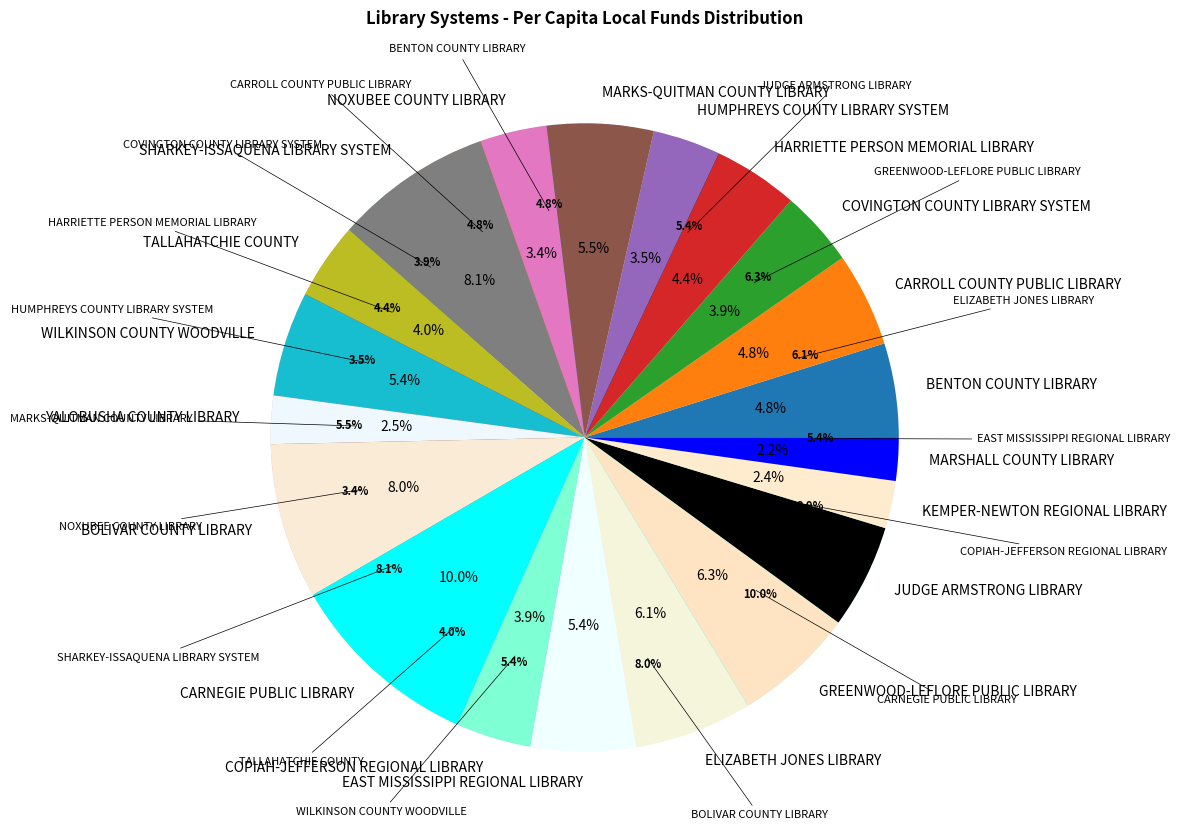

Combined, do SHARKEY-ISSAQUENA LIBRARY SYSTEM and COVINGTON COUNTY LIBRARY SYSTEM account for over 50%?

No